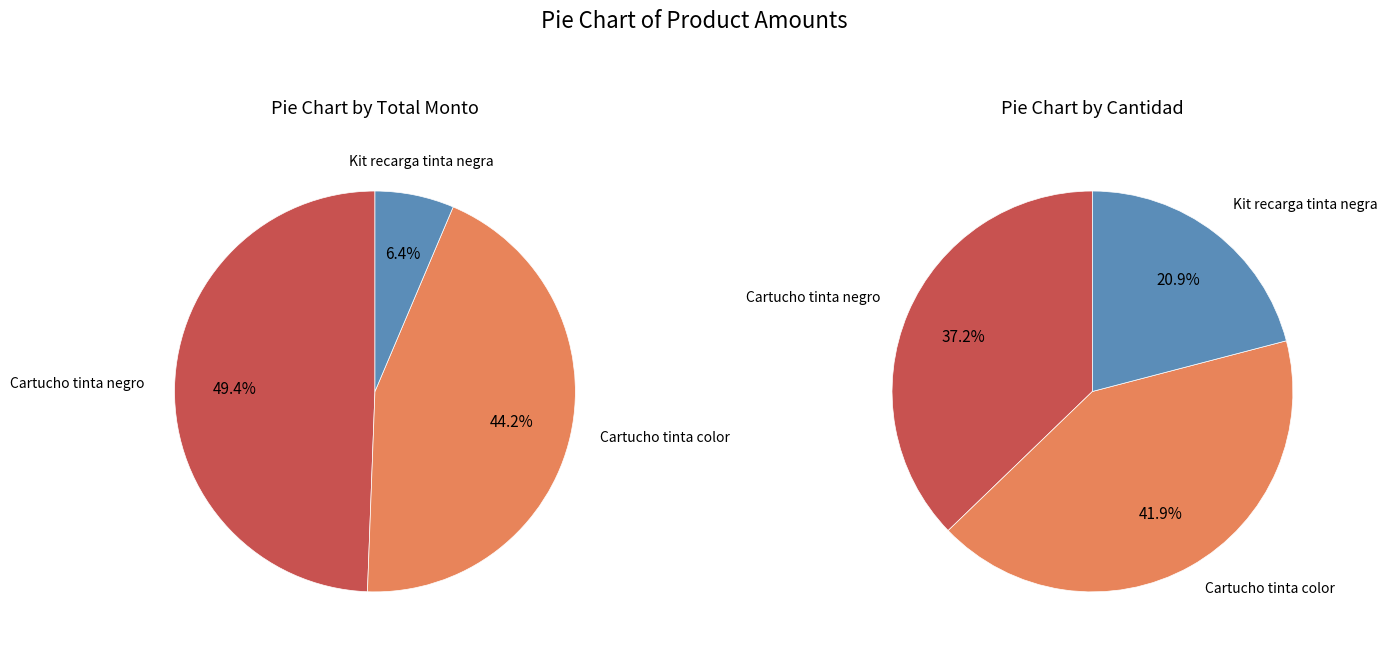

Which has a higher value, Cartucho color (4) or Cartucho negro (1)?

Cartucho negro (1)